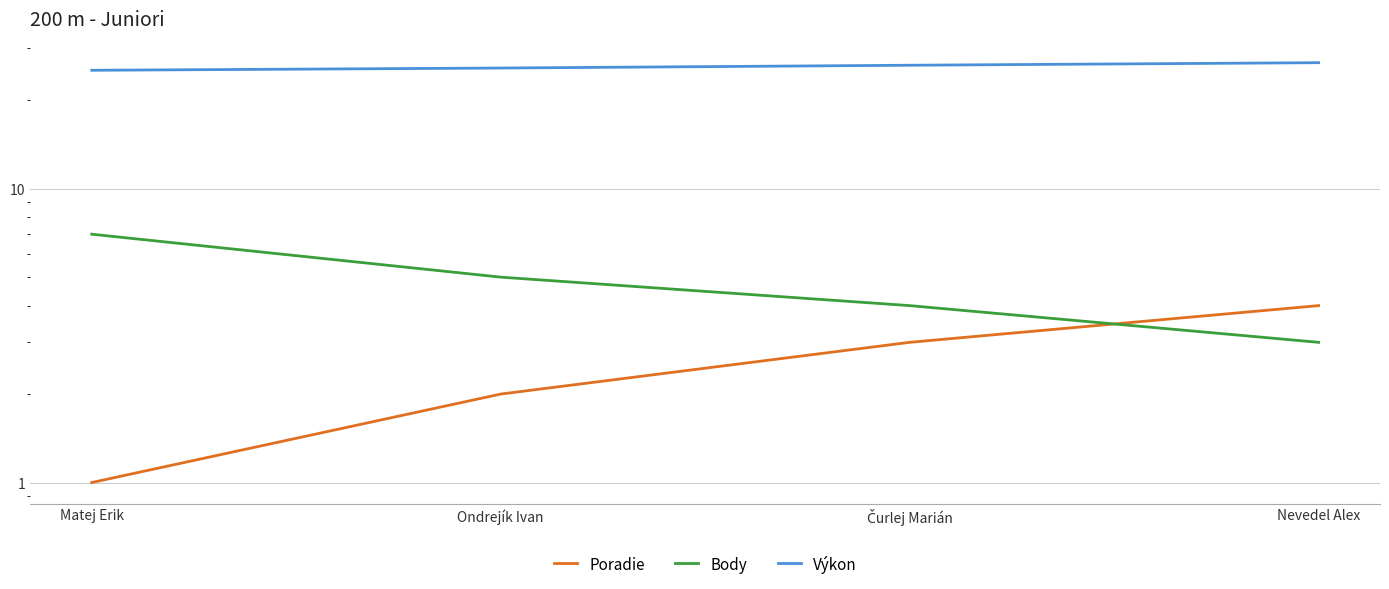

Does the chart have visible grid lines?

Yes